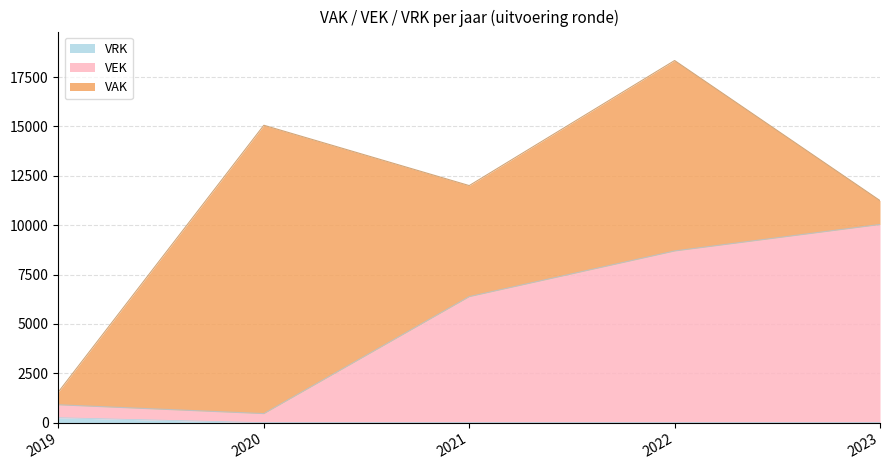

At which category is the sum across all series the highest?

2022